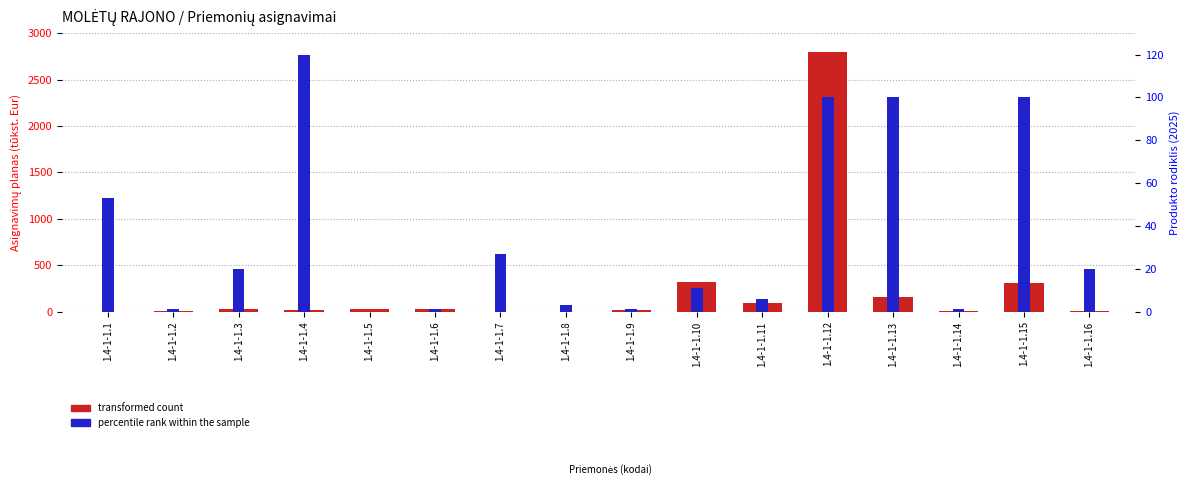

Which has a higher value, 1.4-1-1.13 or 1.4-1-1.9?

1.4-1-1.13